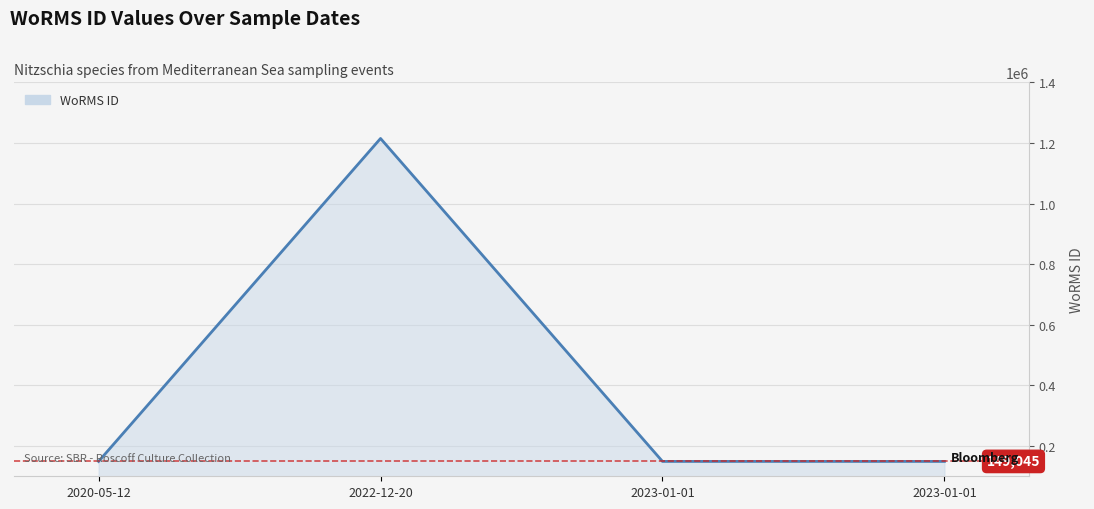

How many values exceed 149045?

1